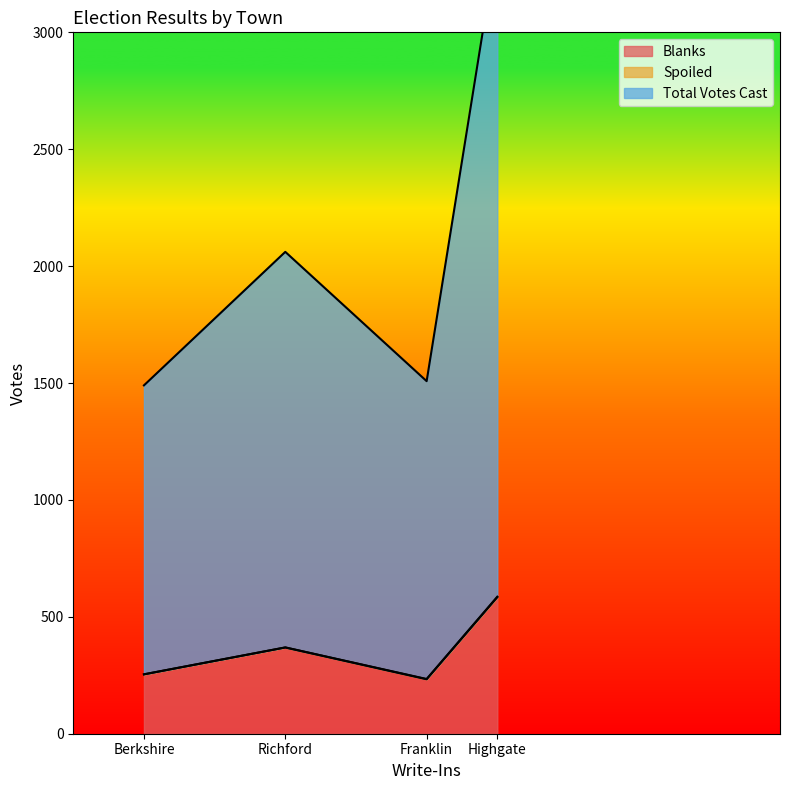

At which category is the sum across all series the highest?

Highgate